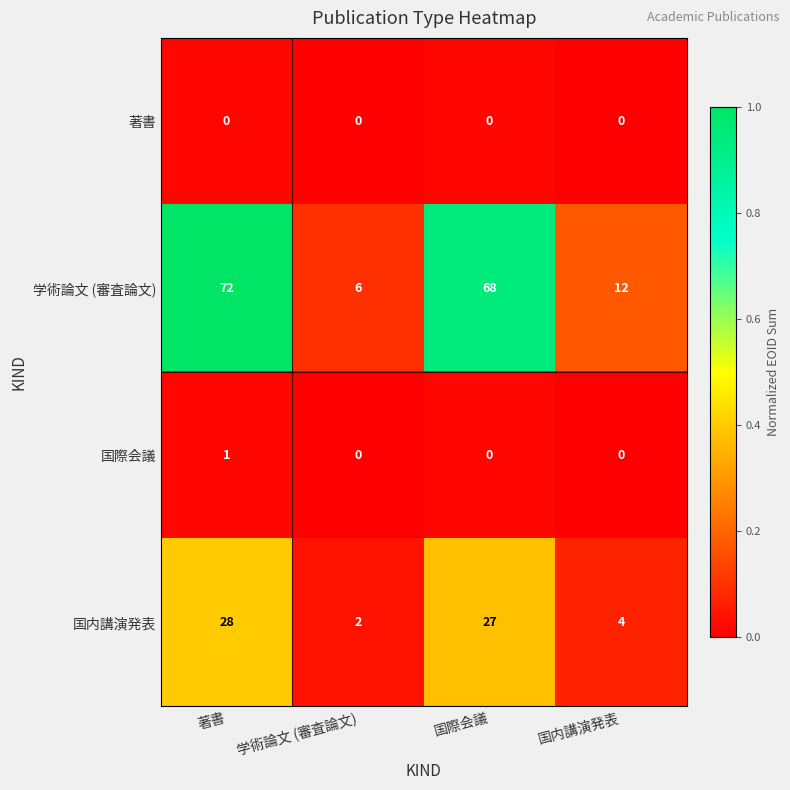

What is the maximum value shown in the chart?

72